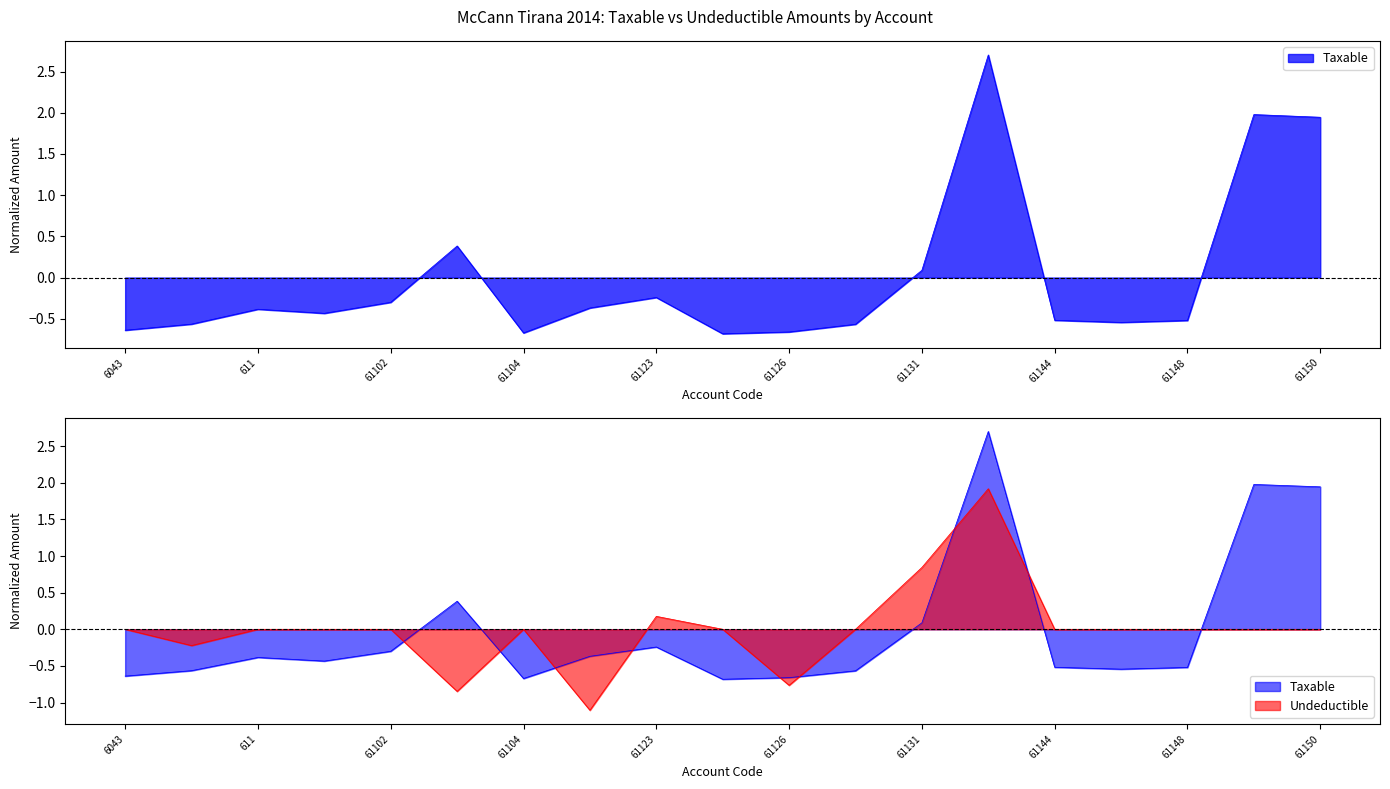

What is the change in value from 61148 to 61149?

+2.5